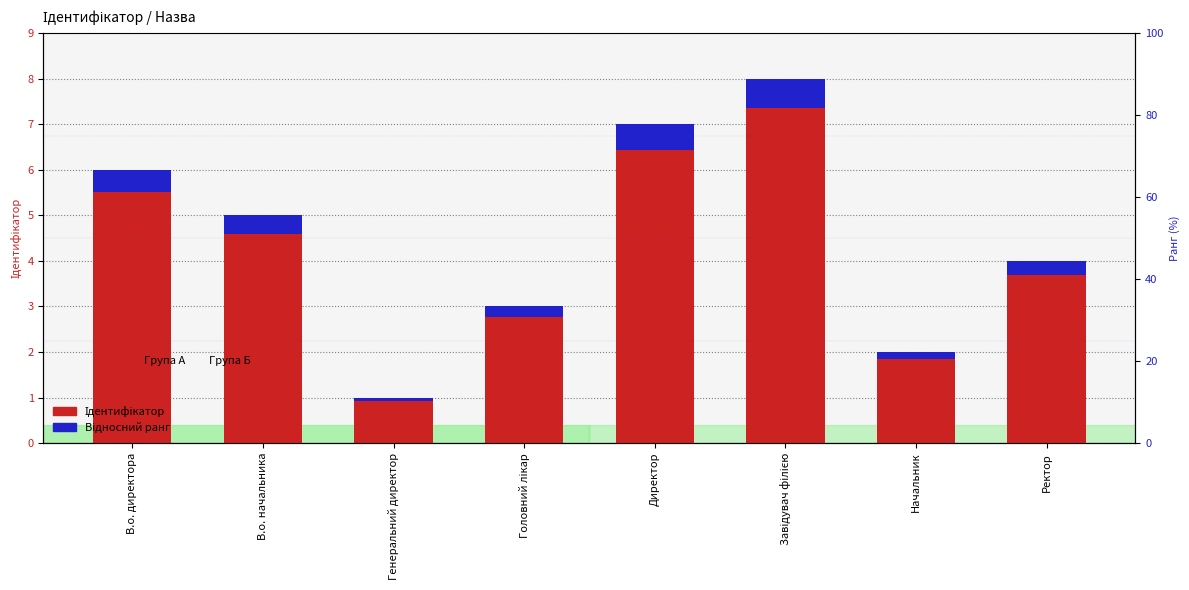

What is the spread (max minus min) of values at Генеральний директор?

0.9